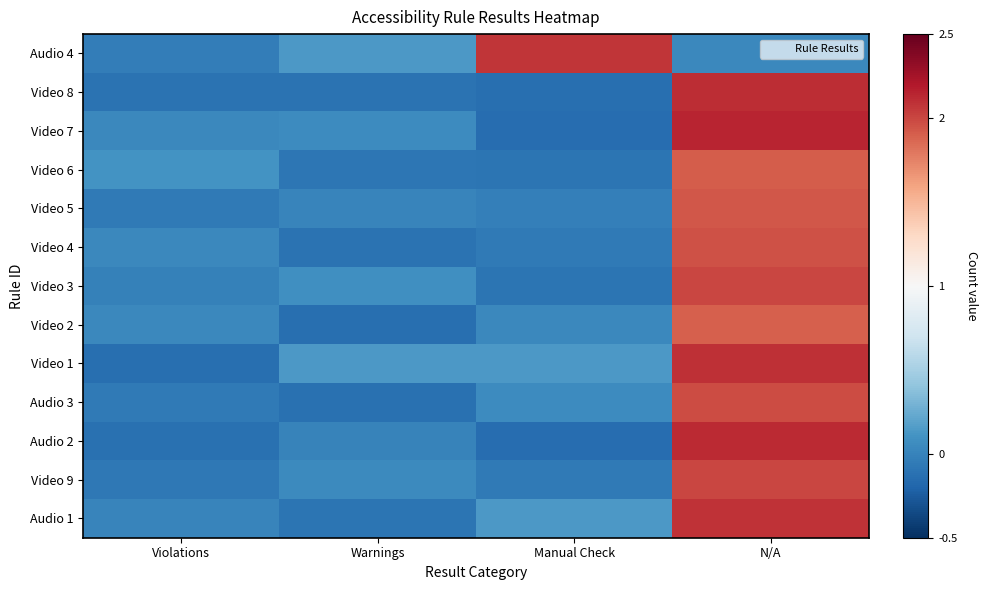

Reading left to right, extract all data points from this chart.

Audio 4: Violations=-0.0	Warnings=0.1	Manual Check=2.1	N/A=0.0
Video 8: Violations=-0.1	Warnings=-0.1	Manual Check=-0.1	N/A=2.1
Video 7: Violations=0.0	Warnings=0.1	Manual Check=-0.1	N/A=2.1
Video 6: Violations=0.1	Warnings=-0.1	Manual Check=-0.1	N/A=1.9
Video 5: Violations=-0.1	Warnings=0.0	Manual Check=-0.0	N/A=1.9
Video 4: Violations=0.0	Warnings=-0.1	Manual Check=-0.1	N/A=2.0
Video 3: Violations=-0.0	Warnings=0.1	Manual Check=-0.1	N/A=2.0
Video 2: Violations=0.0	Warnings=-0.1	Manual Check=0.0	N/A=1.9
Video 1: Violations=-0.1	Warnings=0.1	Manual Check=0.1	N/A=2.1
Audio 3: Violations=-0.1	Warnings=-0.1	Manual Check=0.1	N/A=2.0
Audio 2: Violations=-0.1	Warnings=-0.0	Manual Check=-0.1	N/A=2.1
Video 9: Violations=-0.1	Warnings=0.0	Manual Check=-0.1	N/A=2.0
Audio 1: Violations=0.0	Warnings=-0.1	Manual Check=0.1	N/A=2.1